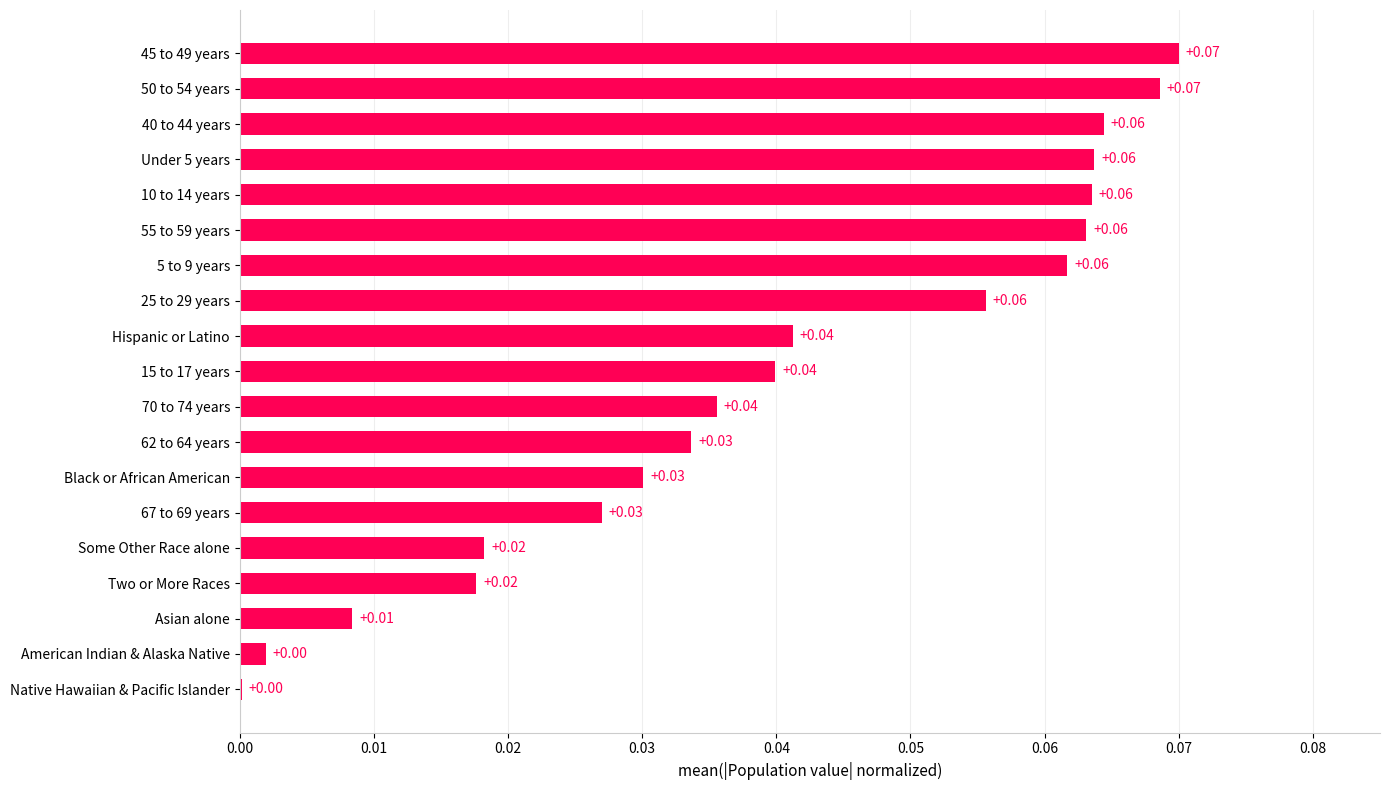

Between Some Other Race alone and Native Hawaiian & Pacific Islander, which is larger?

Some Other Race alone